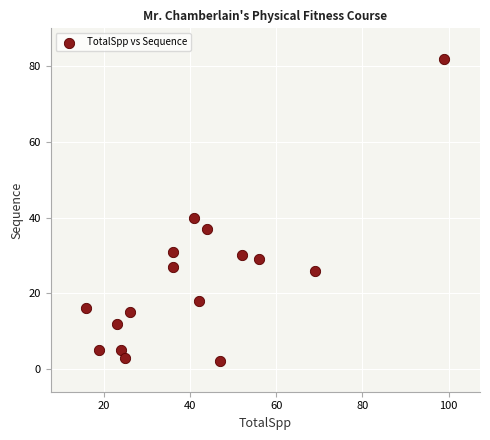

What is the range of Y values (max minus min)?

80